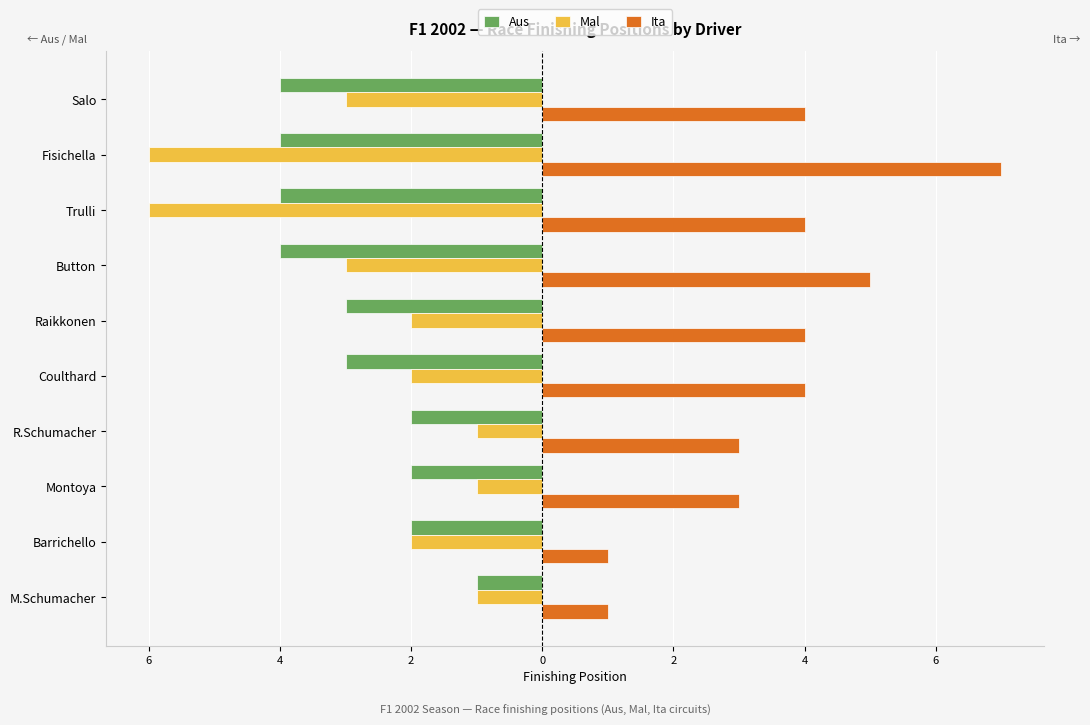

What is the difference between the maximum and minimum values in the Ita series?

6